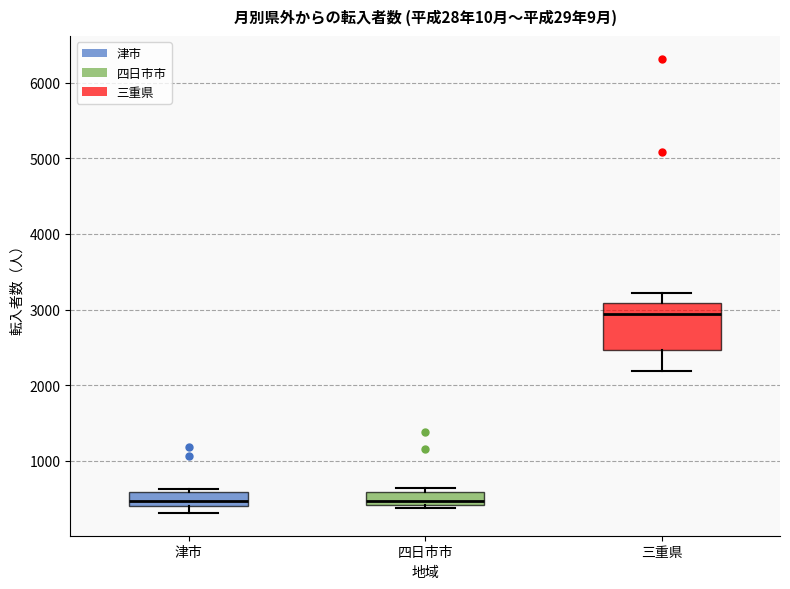

Which box's median line is the highest?

三重県